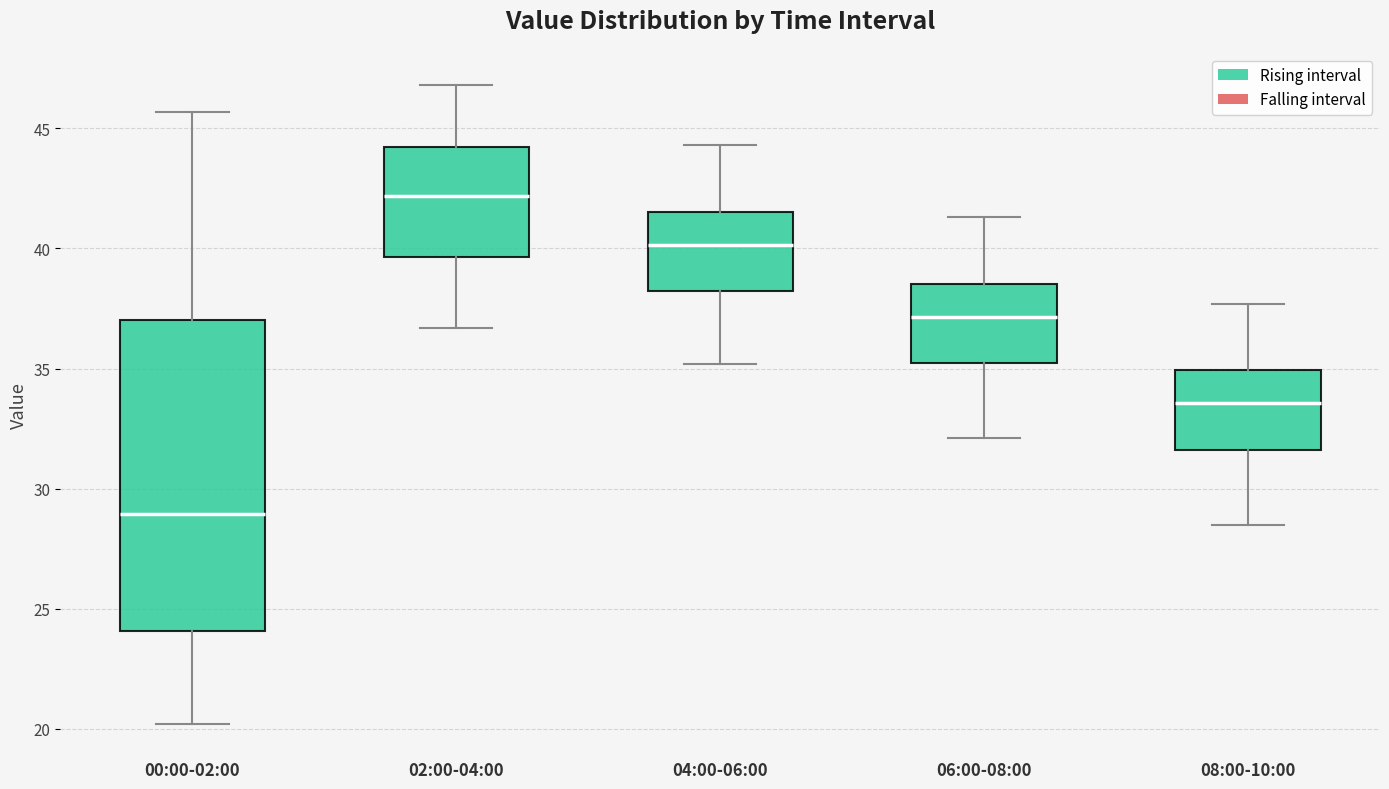

Reading left to right, transcribe this box plot: for each box, give where its median line is, the range the box spans, and where its two whiskers end, as read against the y-axis. The values are not printed on the chart, so give them approximately, as read against the axis.

00:00-02:00: median 29.0, box 24.0 to 37.0, whiskers 20.0 to 45.5
02:00-04:00: median 42.0, box 39.5 to 44.0, whiskers 36.5 to 47.0
04:00-06:00: median 40.0, box 38.0 to 41.5, whiskers 35.0 to 44.5
06:00-08:00: median 37.0, box 35.0 to 38.5, whiskers 32.0 to 41.5
08:00-10:00: median 33.5, box 31.5 to 35.0, whiskers 28.5 to 37.5